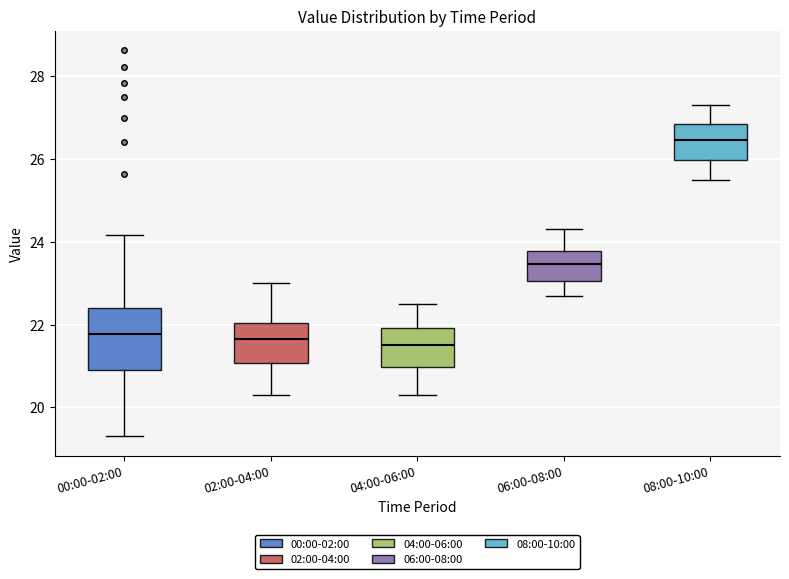

Reading left to right, read every box against the y-axis: the position of its median line, the range the box covers, and the ends of its whiskers. The values are not printed on the chart, so give them approximately, as read against the axis.

00:00-02:00: median 21.8, box 20.8 to 22.4, whiskers 19.4 to 24.2
02:00-04:00: median 21.6, box 21.0 to 22.0, whiskers 20.4 to 23.0
04:00-06:00: median 21.6, box 21.0 to 22.0, whiskers 20.4 to 22.6
06:00-08:00: median 23.4, box 23.0 to 23.8, whiskers 22.8 to 24.4
08:00-10:00: median 26.4, box 26.0 to 26.8, whiskers 25.6 to 27.4